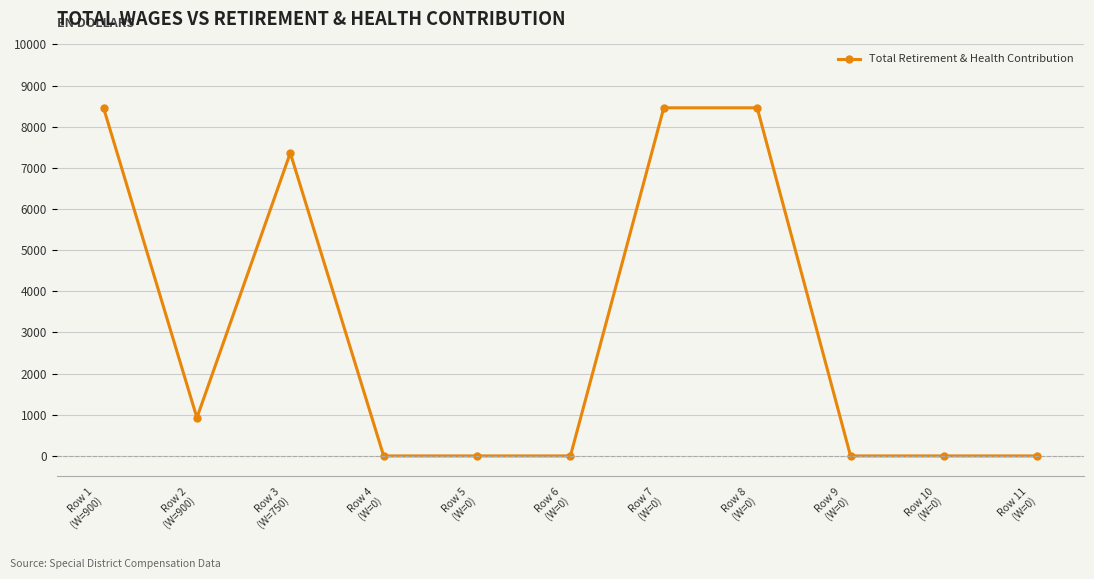

The chart shows a value of 3154 at Row 9
(W=0). True or false?

False